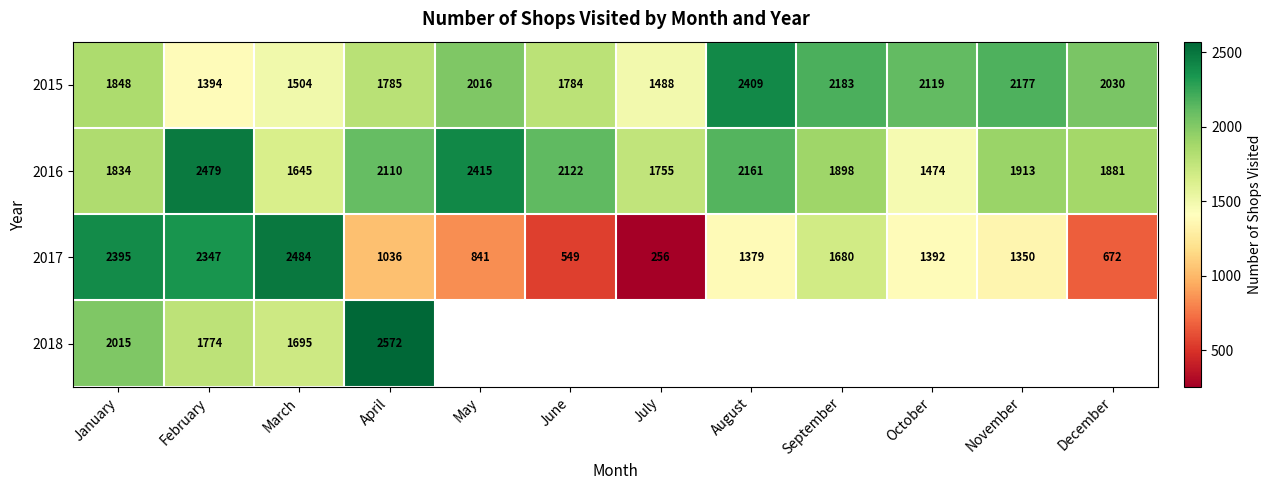

What is the sum of the 2018 values at January and March?

3710